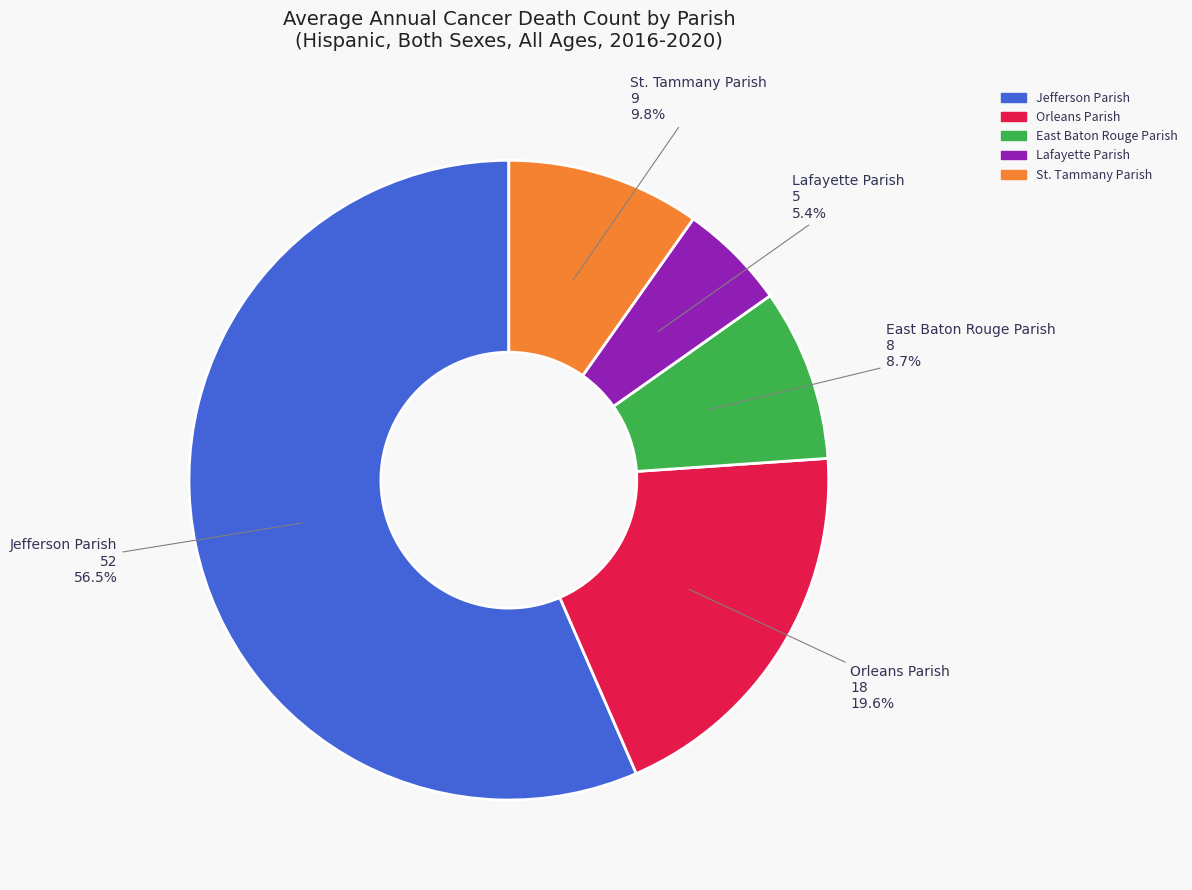

To the nearest percent, what is the difference between the largest and smallest slice percentages?

51%